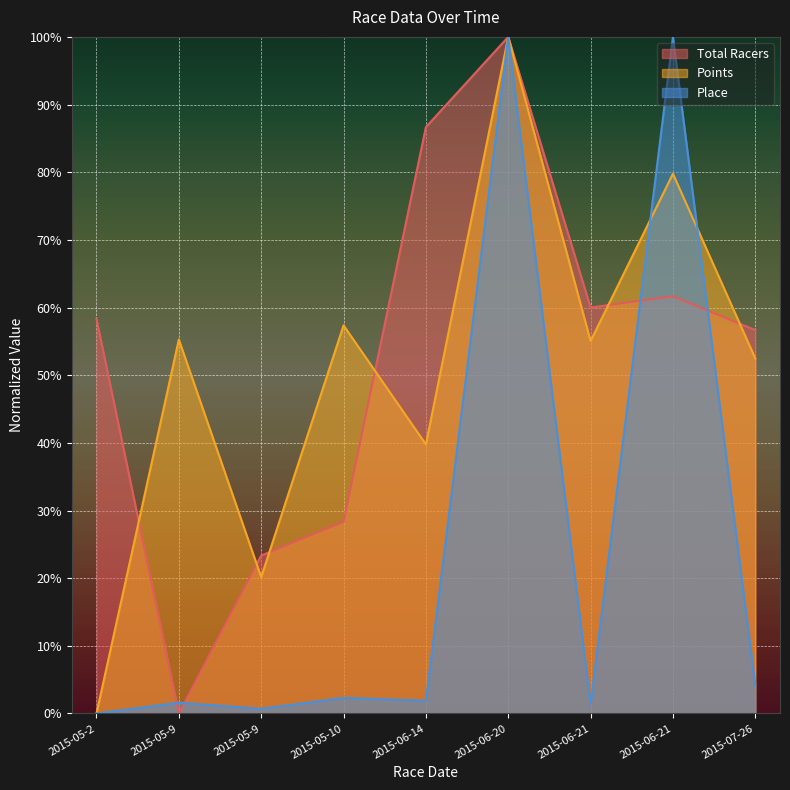

What is the difference between the highest and lowest values at 2015-06-21?

58.6